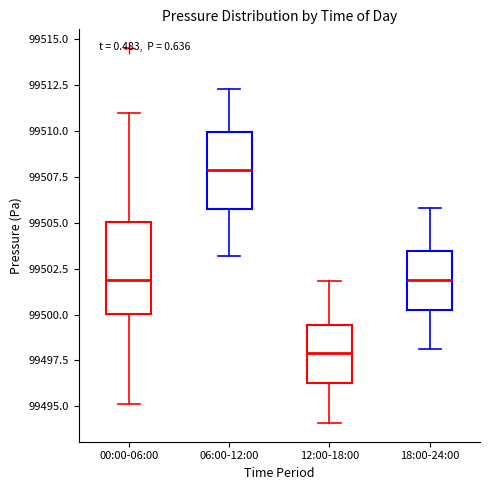

Reading left to right, transcribe this box plot: for each box, give where its median line is, the range the box spans, and where its two whiskers end, as read against the y-axis. The values are not printed on the chart, so give them approximately, as read against the axis.

00:00-06:00: median 99502.0, box 99500.0 to 99505.0, whiskers 99495.0 to 99511.0
06:00-12:00: median 99508.0, box 99506.0 to 99510.0, whiskers 99503.0 to 99512.5
12:00-18:00: median 99498.0, box 99496.5 to 99499.5, whiskers 99494.0 to 99502.0
18:00-24:00: median 99502.0, box 99500.5 to 99503.5, whiskers 99498.0 to 99506.0